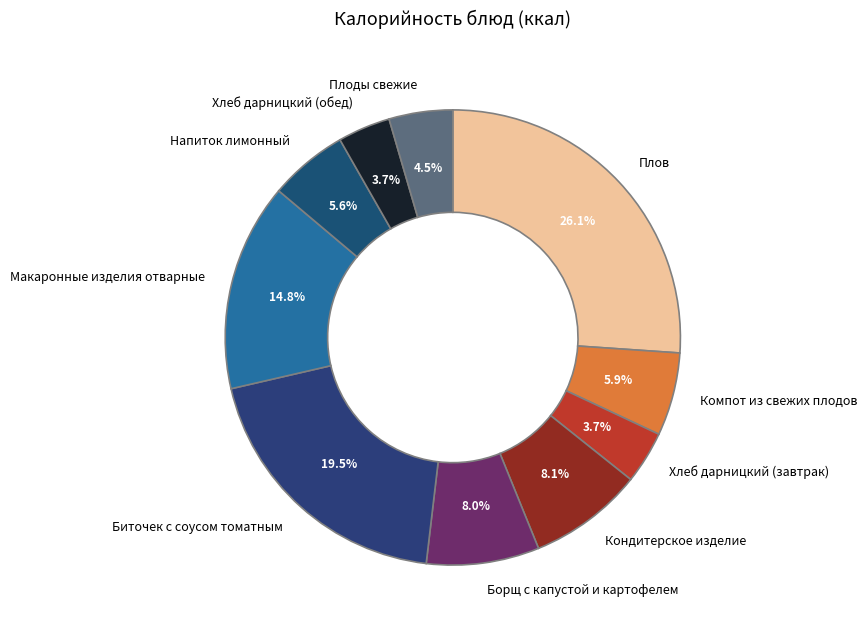

What is the total percentage of Биточек с соусом томатным and Плов?

45.6%